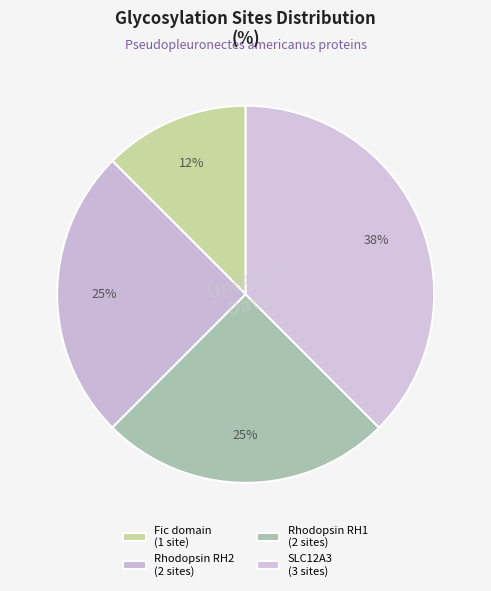

How many segments does this pie chart have?

4